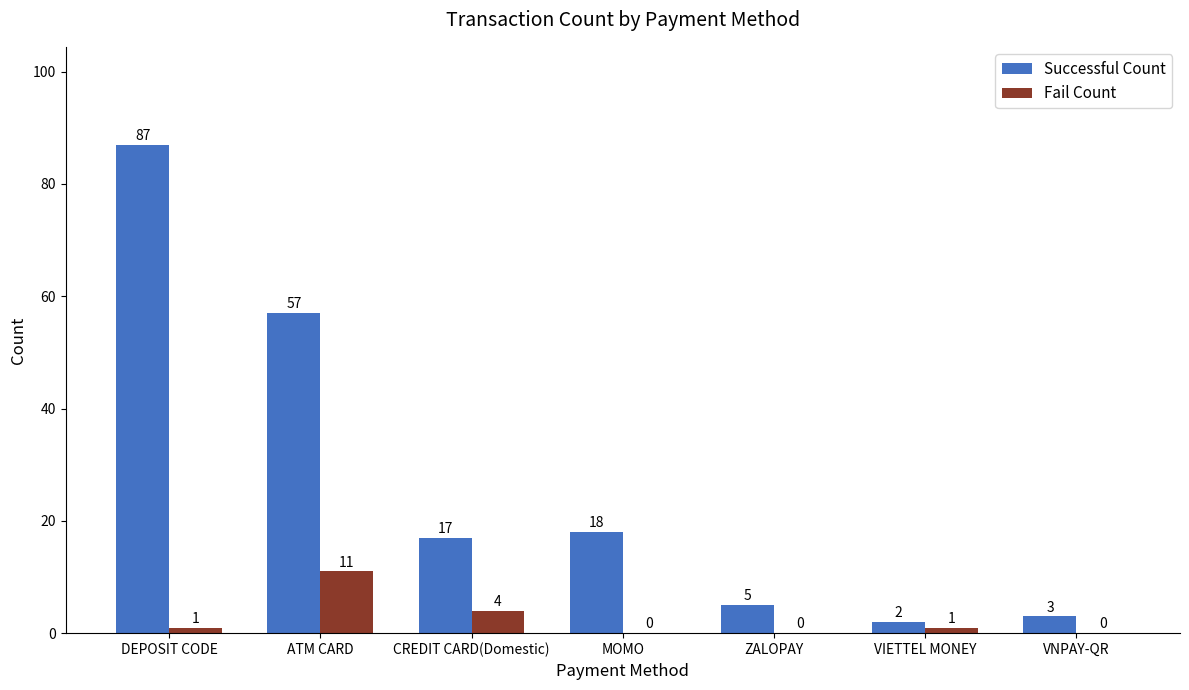

Reading left to right, list all the values displayed in this chart.

Successful Count: 87	57	17	18	5	2	3
Fail Count: 1	11	4	0	0	1	0